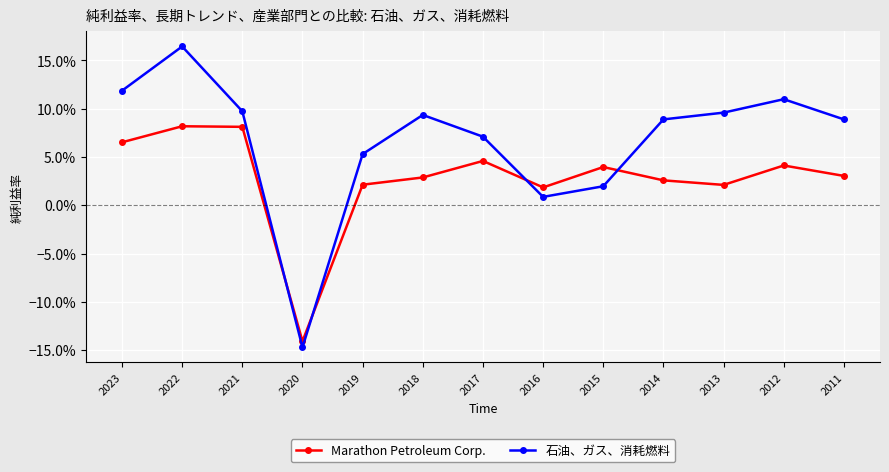

Reading right to left, list all the values displayed in this chart.

Marathon Petroleum Corp.: 2011=0.0	2012=0.0	2013=0.0	2014=0.0	2015=0.0	2016=0.0	2017=0.0	2018=0.0	2019=0.0	2020=-0.1	2021=0.1	2022=0.1	2023=0.1
石油、ガス、消耗燃料: 2011=0.1	2012=0.1	2013=0.1	2014=0.1	2015=0.0	2016=0.0	2017=0.1	2018=0.1	2019=0.1	2020=-0.1	2021=0.1	2022=0.2	2023=0.1